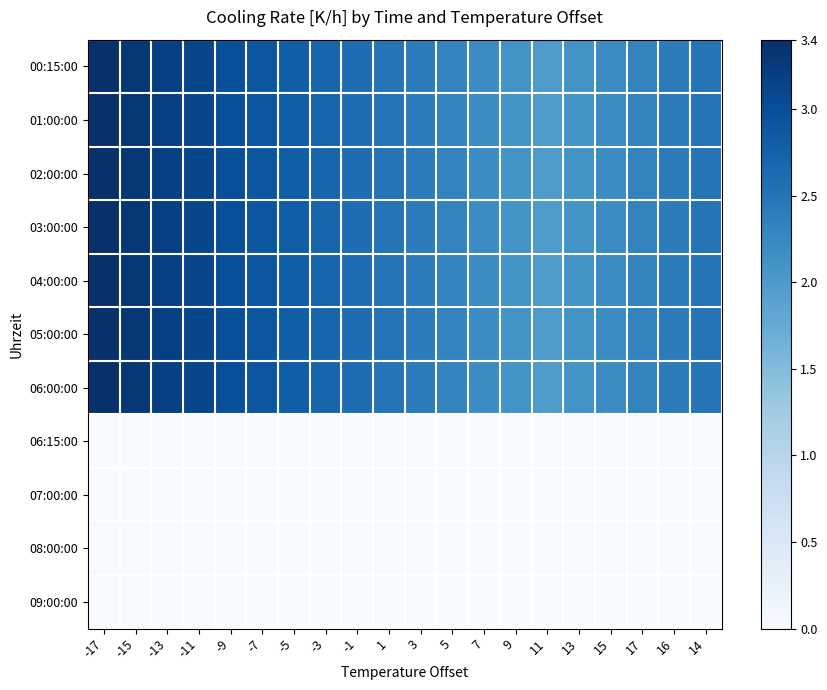

At which category is the sum across all series the highest?

-17